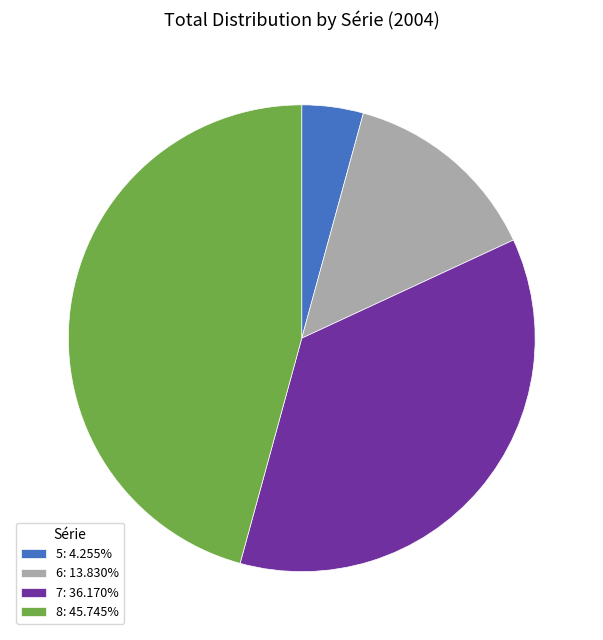

Does 8: 45.745% account for over 50% of the chart?

No